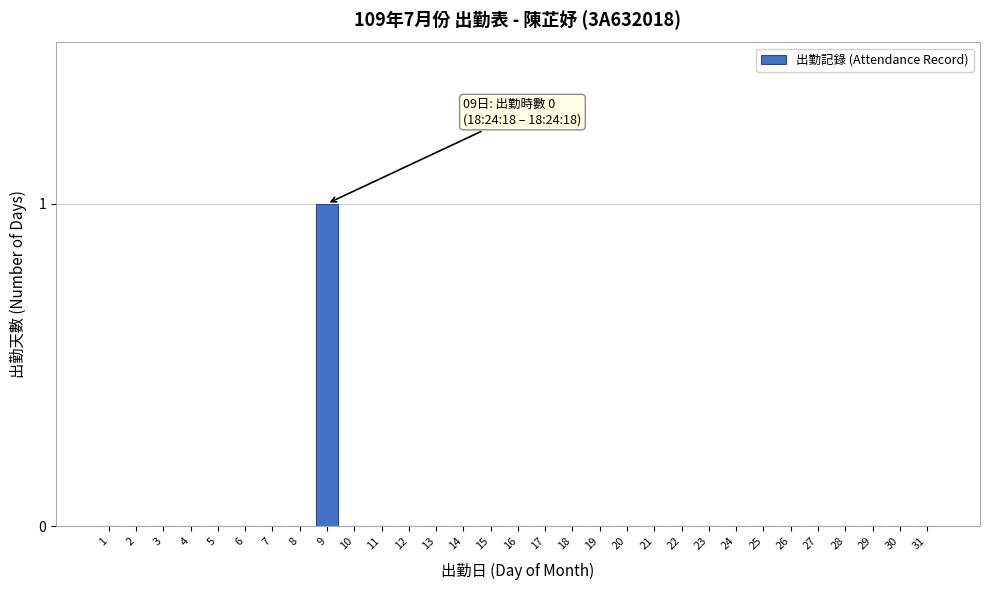

Which label corresponds to the largest value in the chart?

9